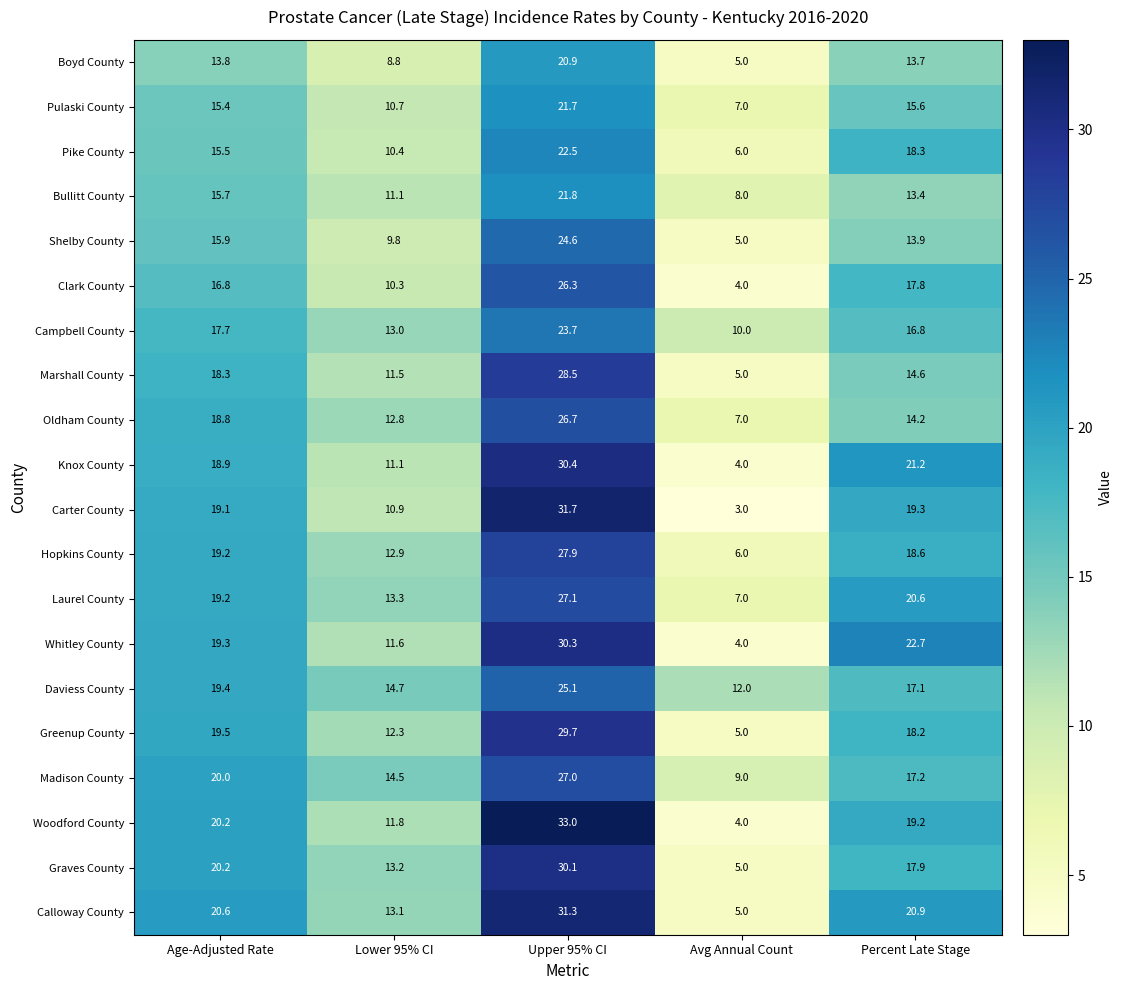

At which label does Daviess County first exceed 17?

Age-Adjusted Rate